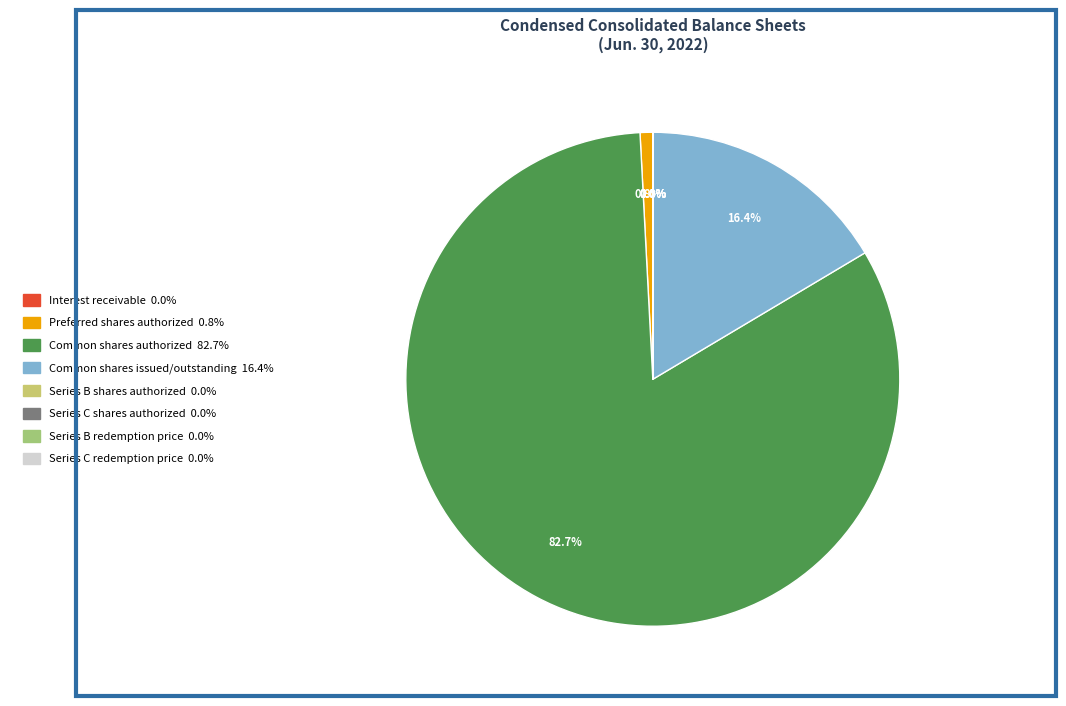

Does any single category account for the majority?

Yes